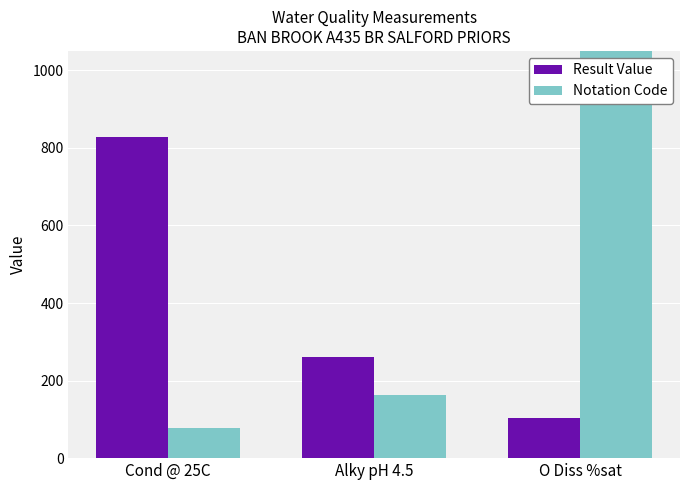

What is the value of the Result Value bar at the 2nd from the left?

260